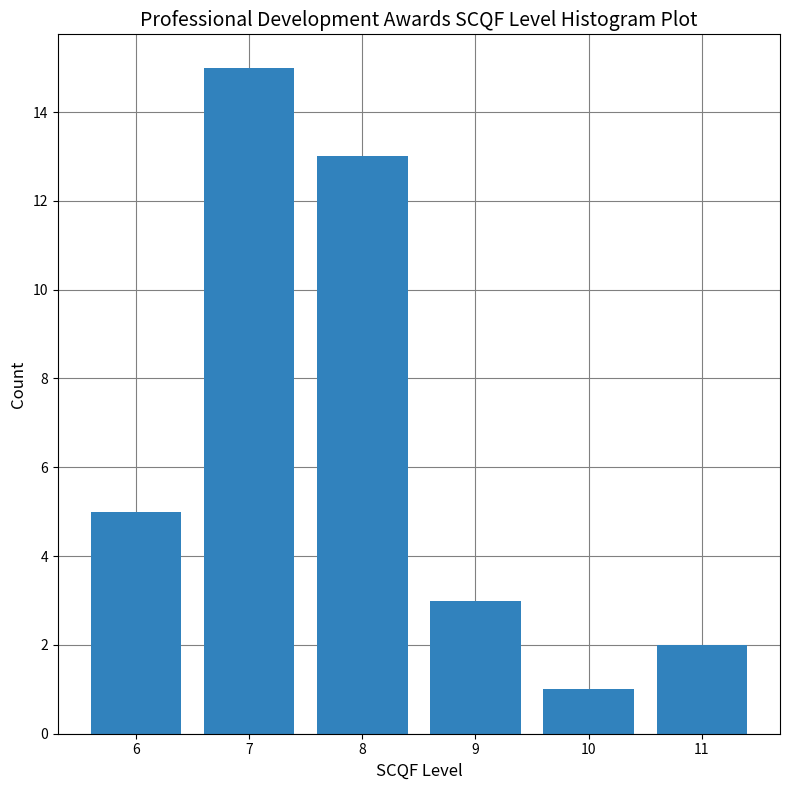

Reading left to right, list every bar in this chart as the range it spans on the x-axis followed by its height. The values are not printed on the chart, so give them approximately, as read against the axis.

5.5 to 6.5: 5
6.5 to 7.5: 15
7.5 to 8.5: 13
8.5 to 9.5: 3
9.5 to 10.5: 1
10.5 to 11.5: 2